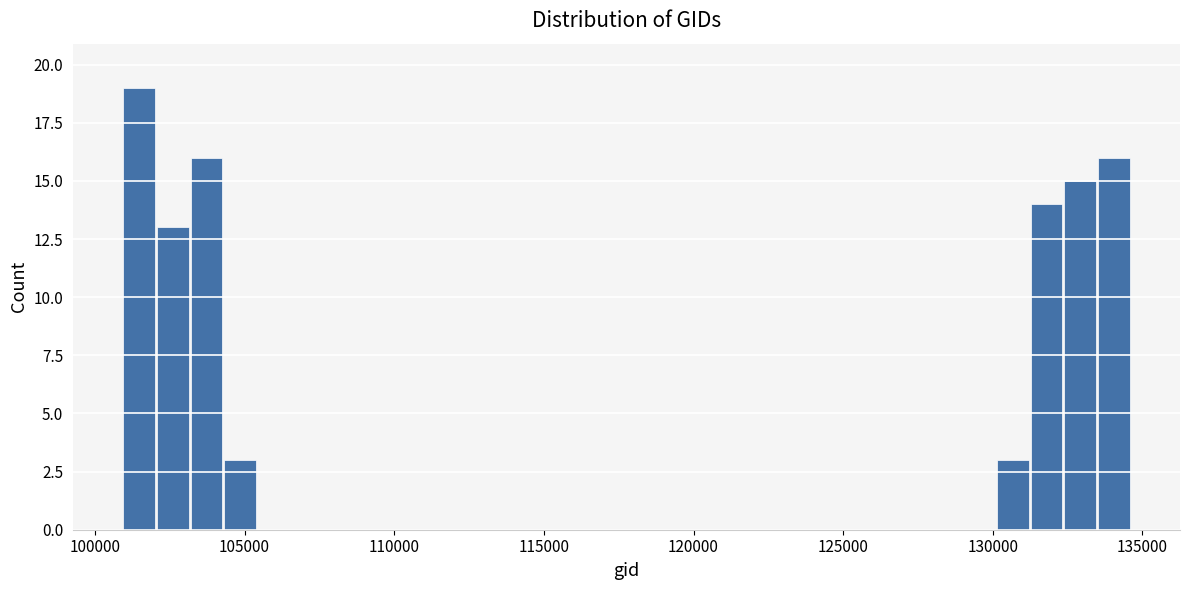

Read against the x-axis, roughly where is the centre of the tallest bar?

101500